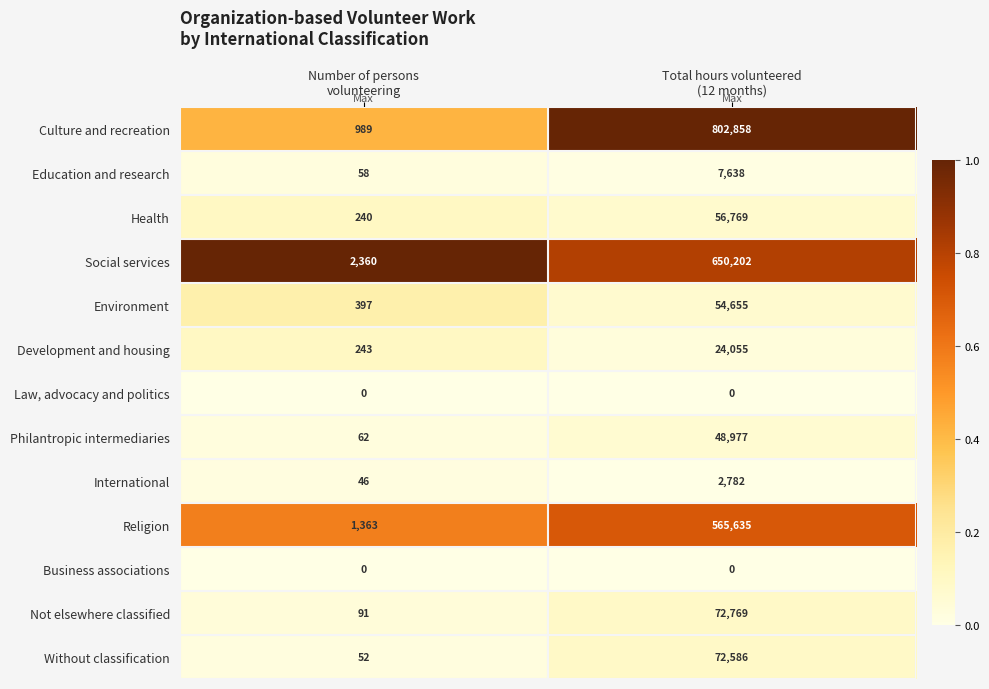

At which category is the sum across all series the highest?

Total hours volunteered
(12 months)